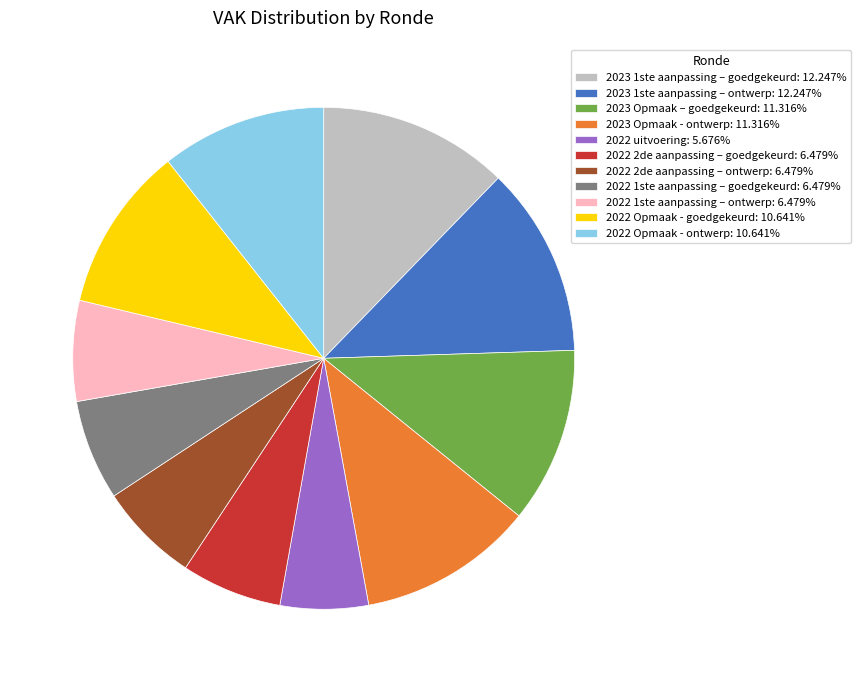

Which slice is the smallest?

2022 uitvoering